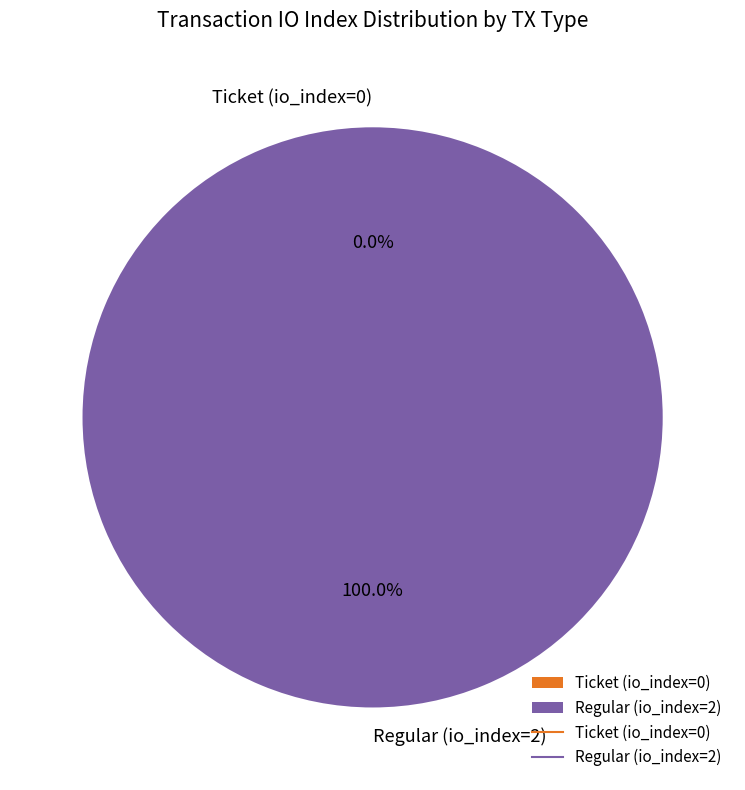

How many slices are in this pie chart?

2